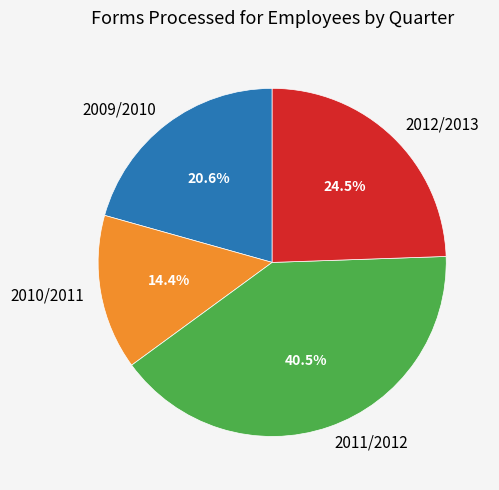

Which category has the smallest portion of the pie?

2010/2011